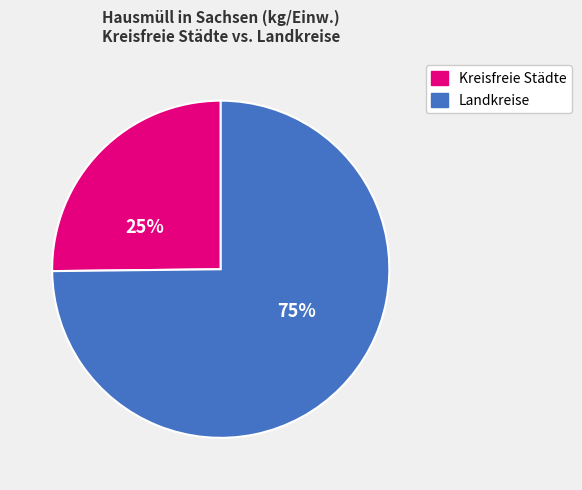

Approximately how many times larger is the value at Landkreise compared to Kreisfreie Städte?

3.0